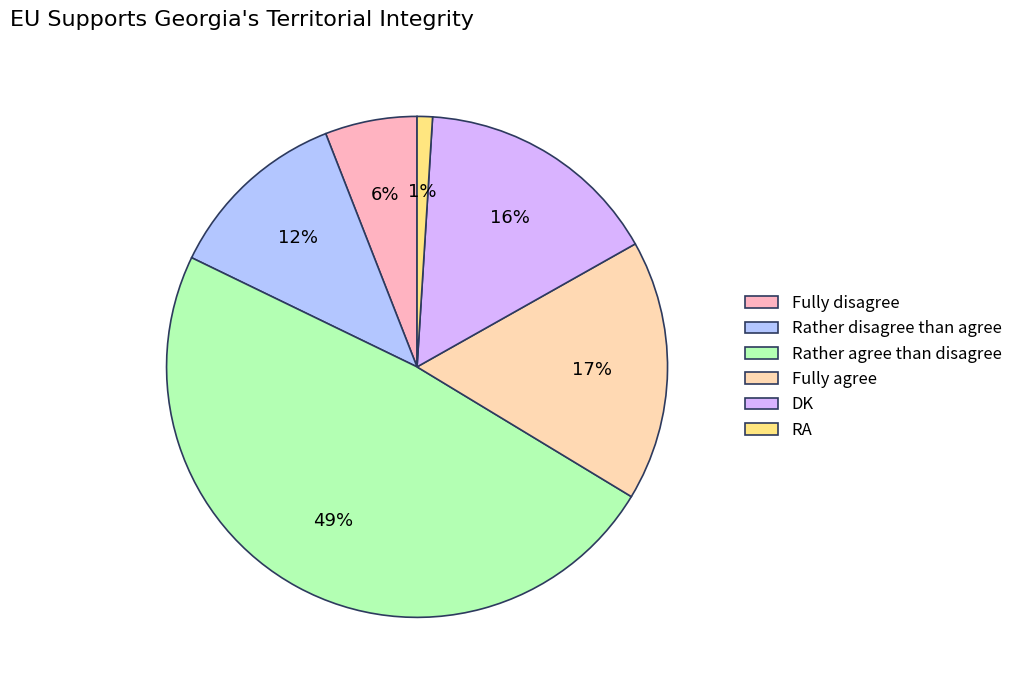

Approximately how many times larger is the value at Fully disagree compared to RA?

6.0